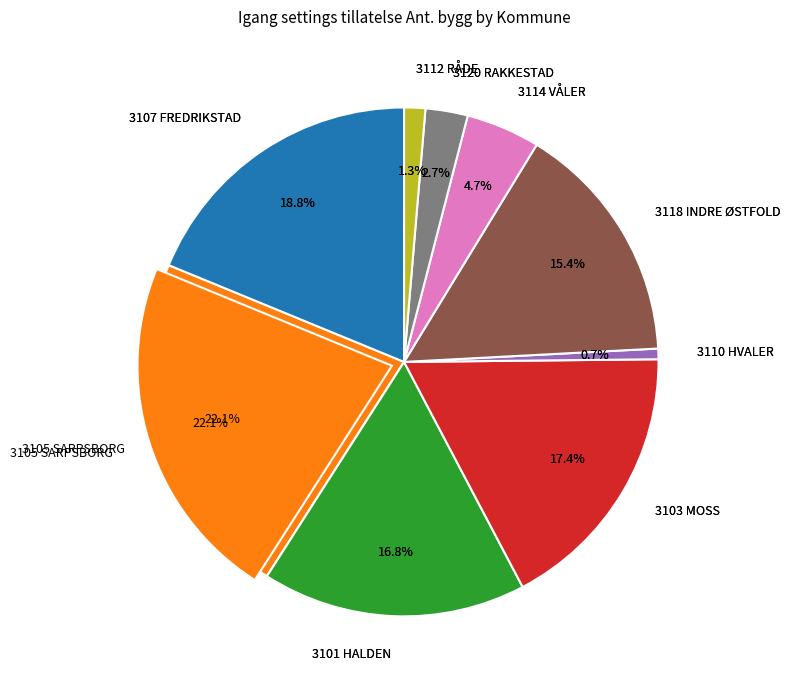

Which category has the biggest portion of the pie?

3105 SARPSBORG